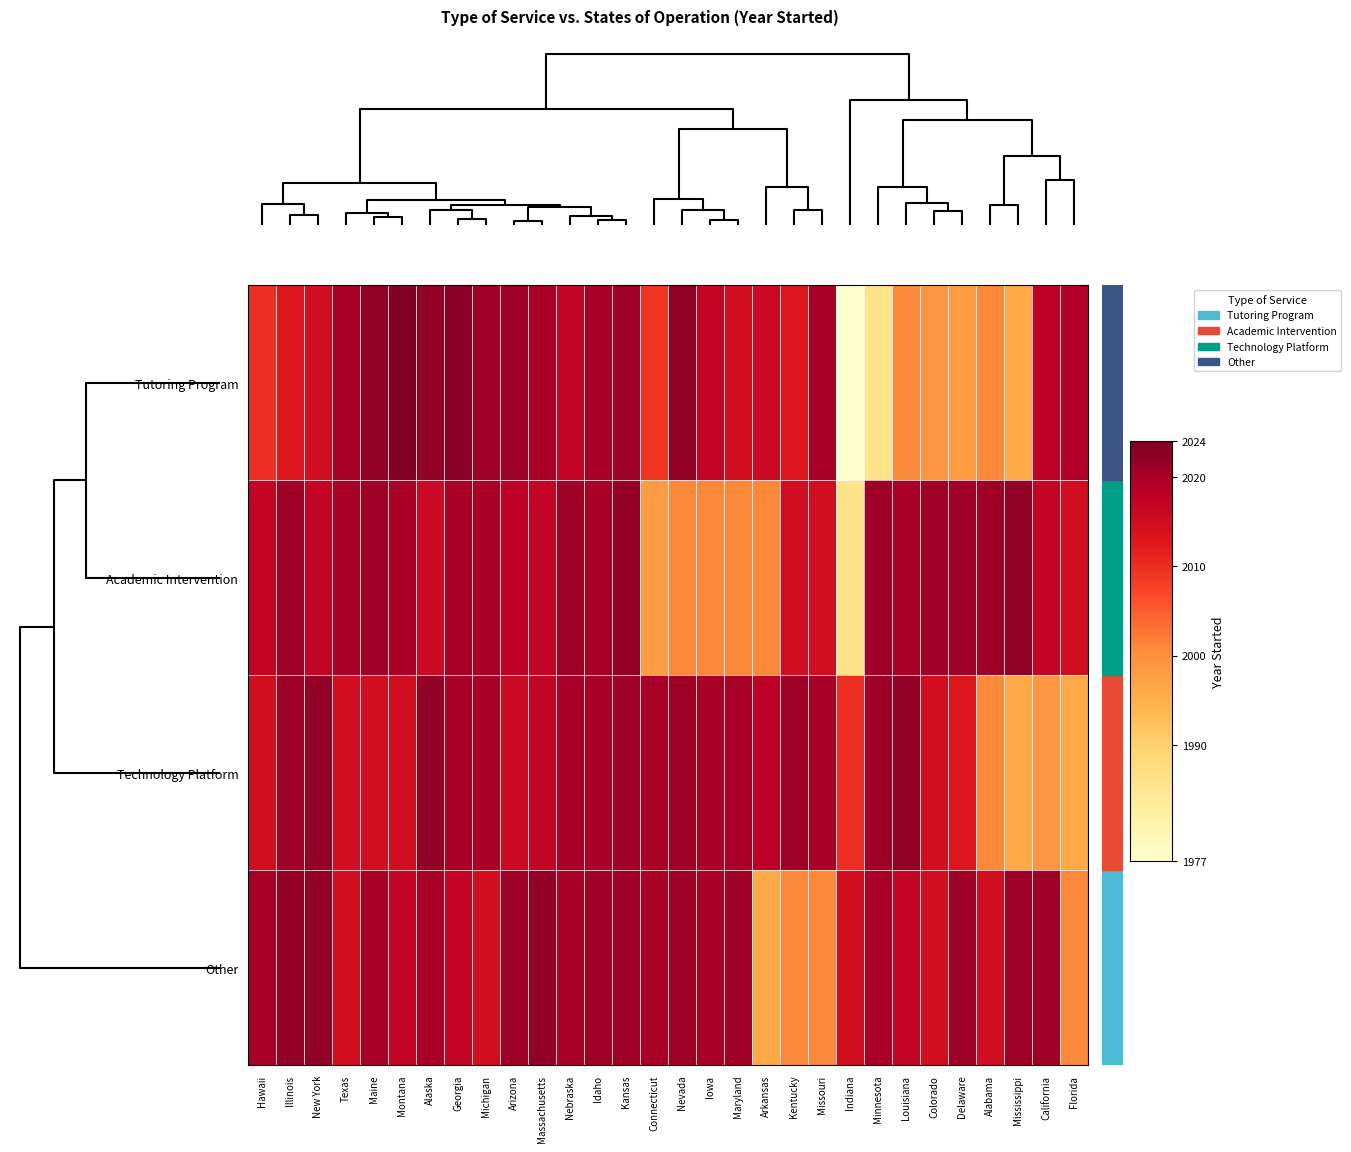

What is the smallest value displayed?

1977